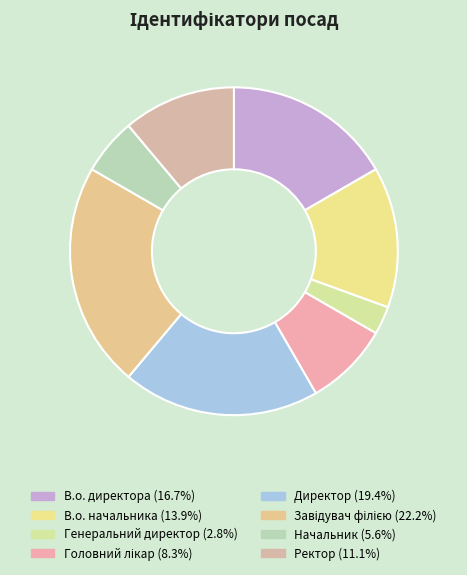

Rank the categories by value from highest to lowest.

Завідувач філією, Директор, В.о. директора, В.о. начальника, Ректор, Головний лікар, Начальник, Генеральний директор